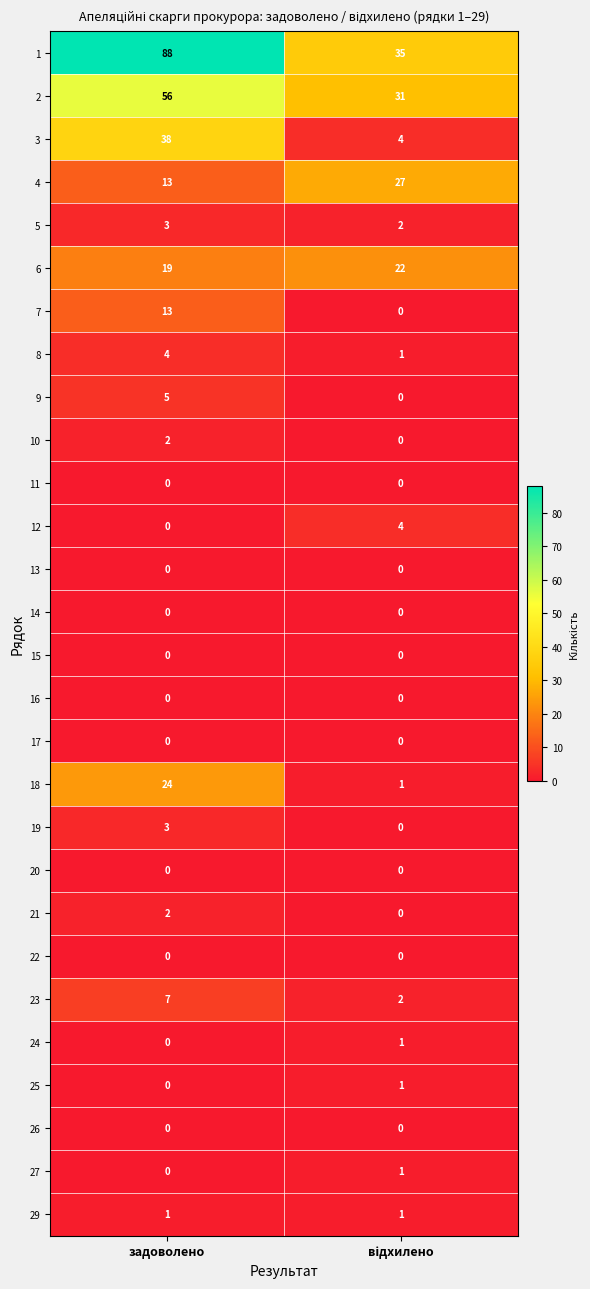

What is the spread (max minus min) of values at задоволено?

88